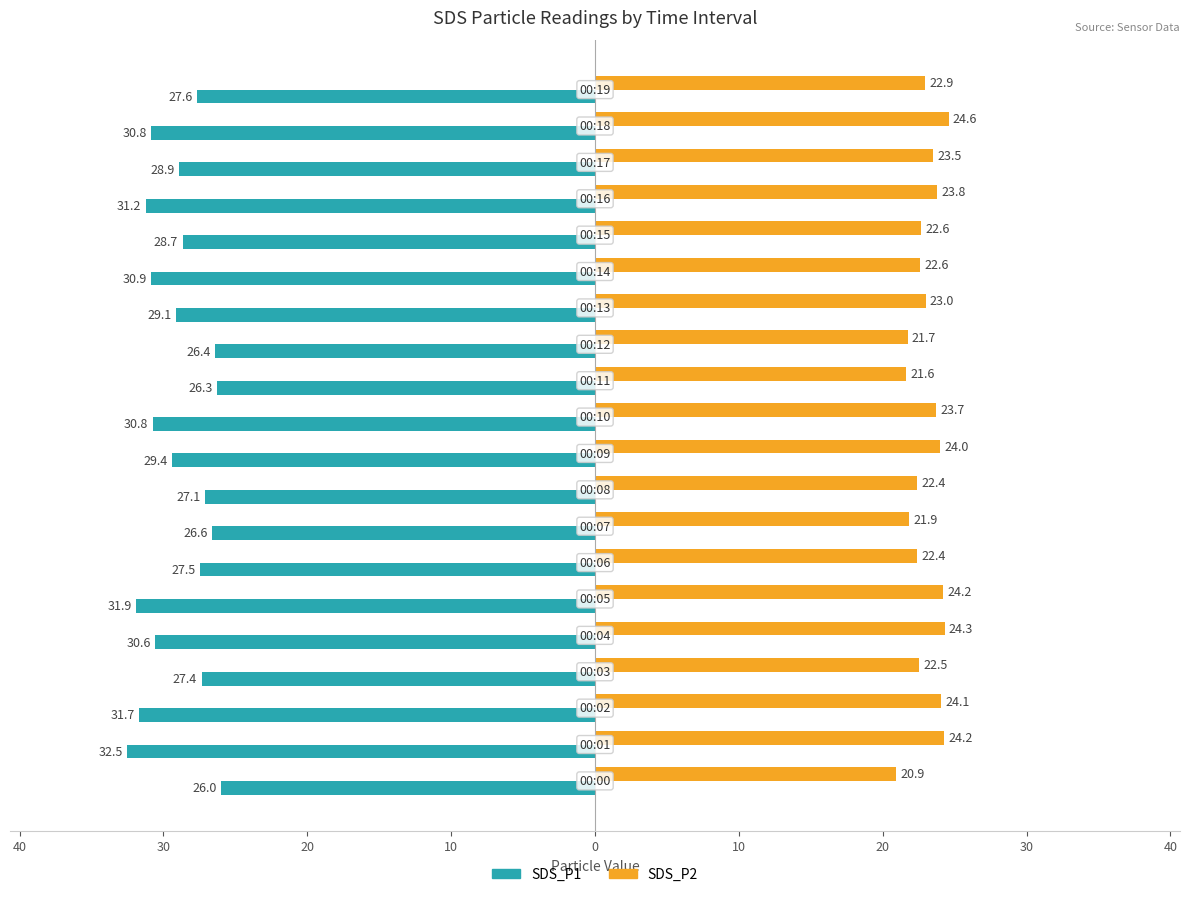

What are all the series names shown in the legend?

SDS_P1, SDS_P2